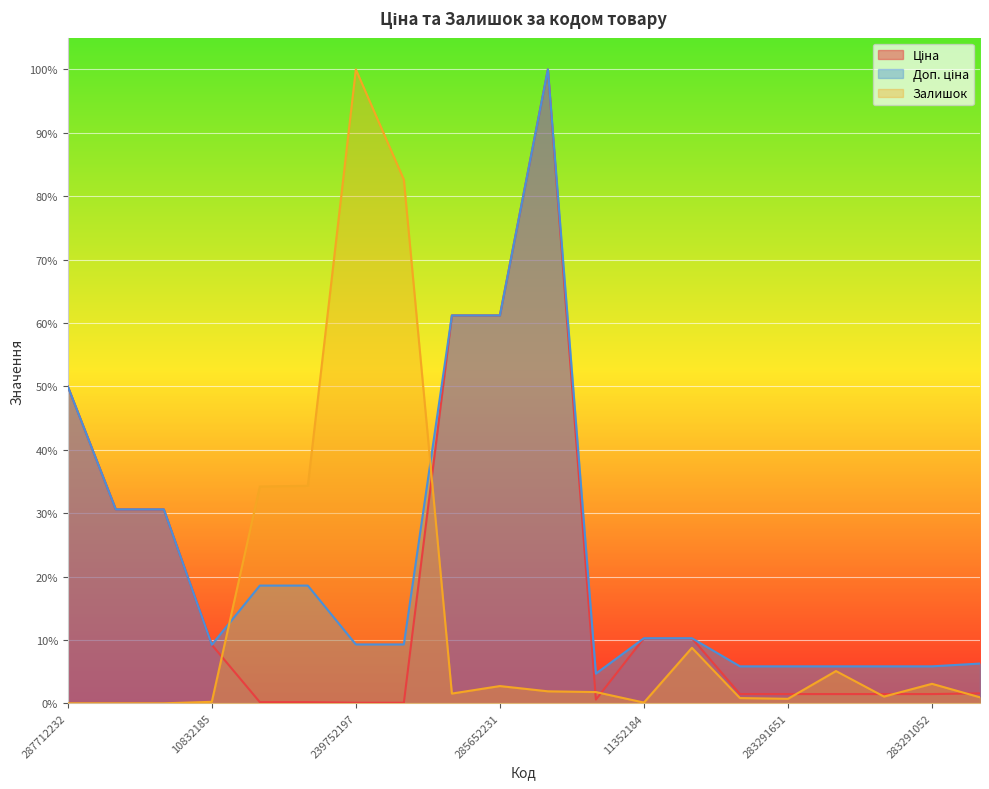

Where is the first local maximum for Ціна?

285672232